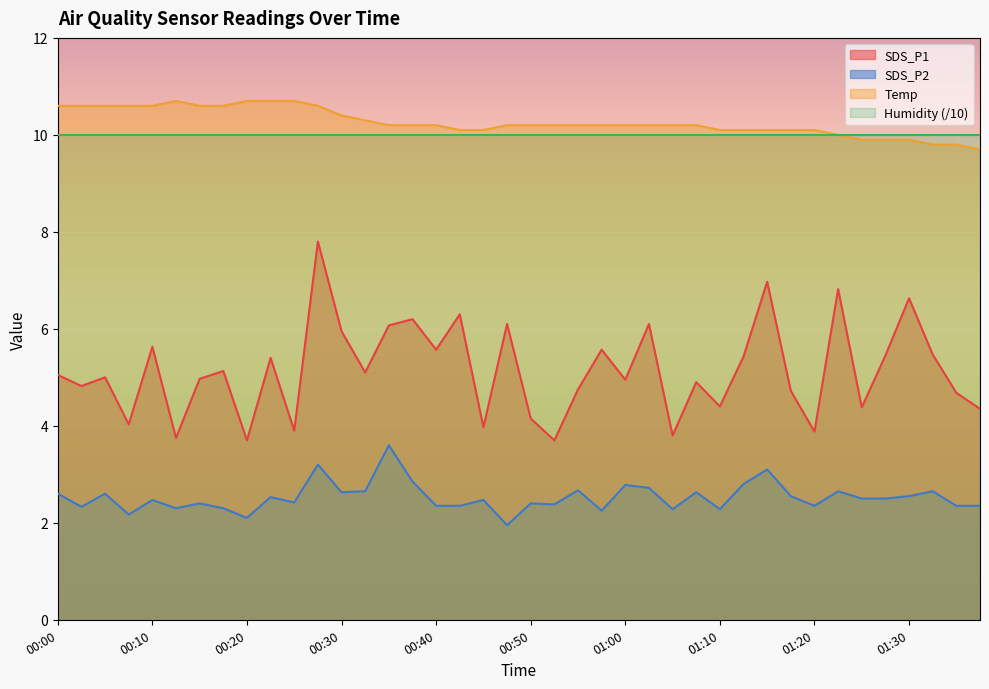

What is the minimum value for SDS_P1?

3.7